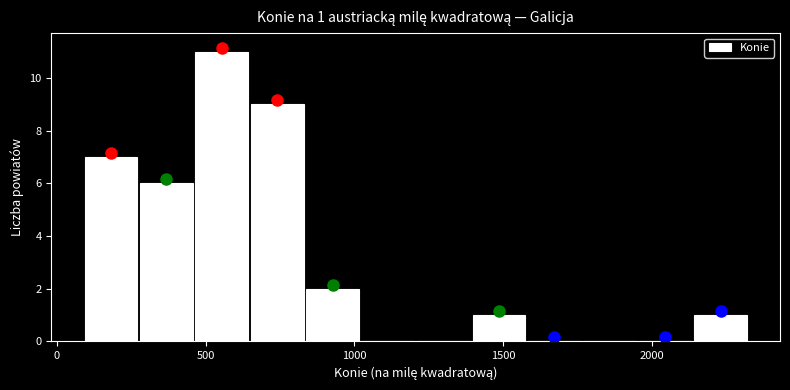

Read against the x-axis, roughly where is the centre of the tallest bar?

550